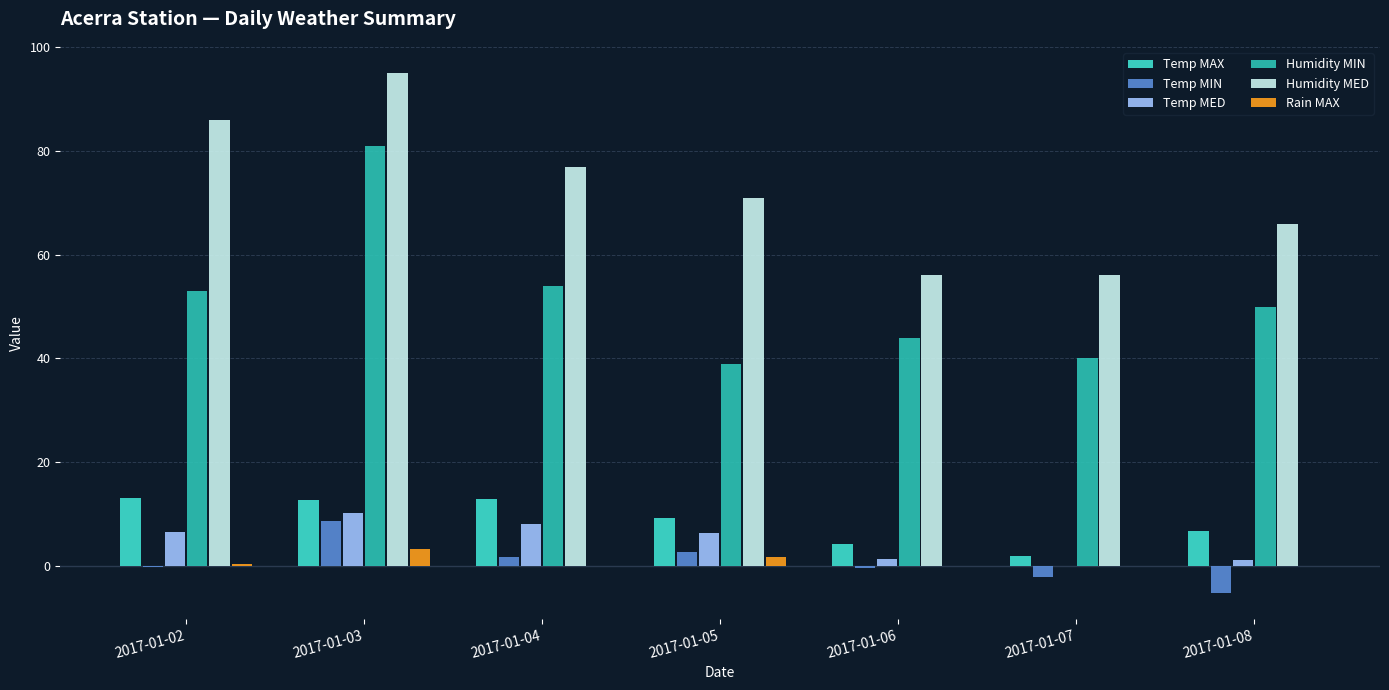

What is the sum of all Temp MED values?

33.5